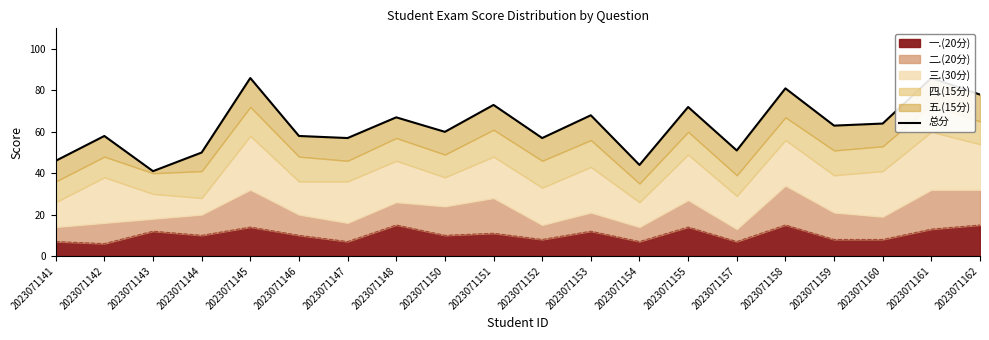

What is the value of the 6th point from the left?

58